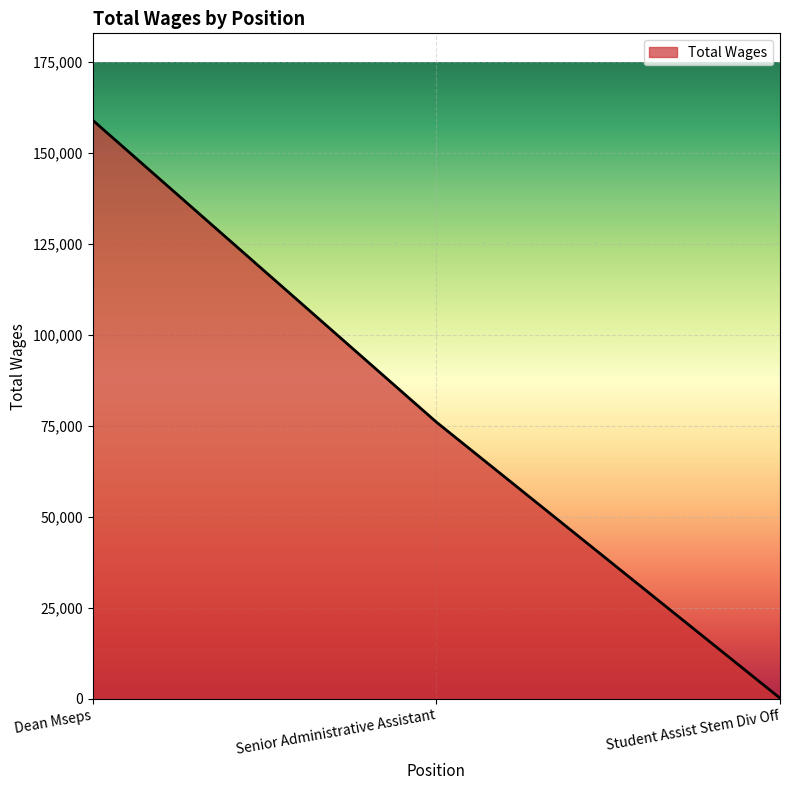

Which has a higher value, Student Assist Stem Div Off or Dean Mseps?

Dean Mseps